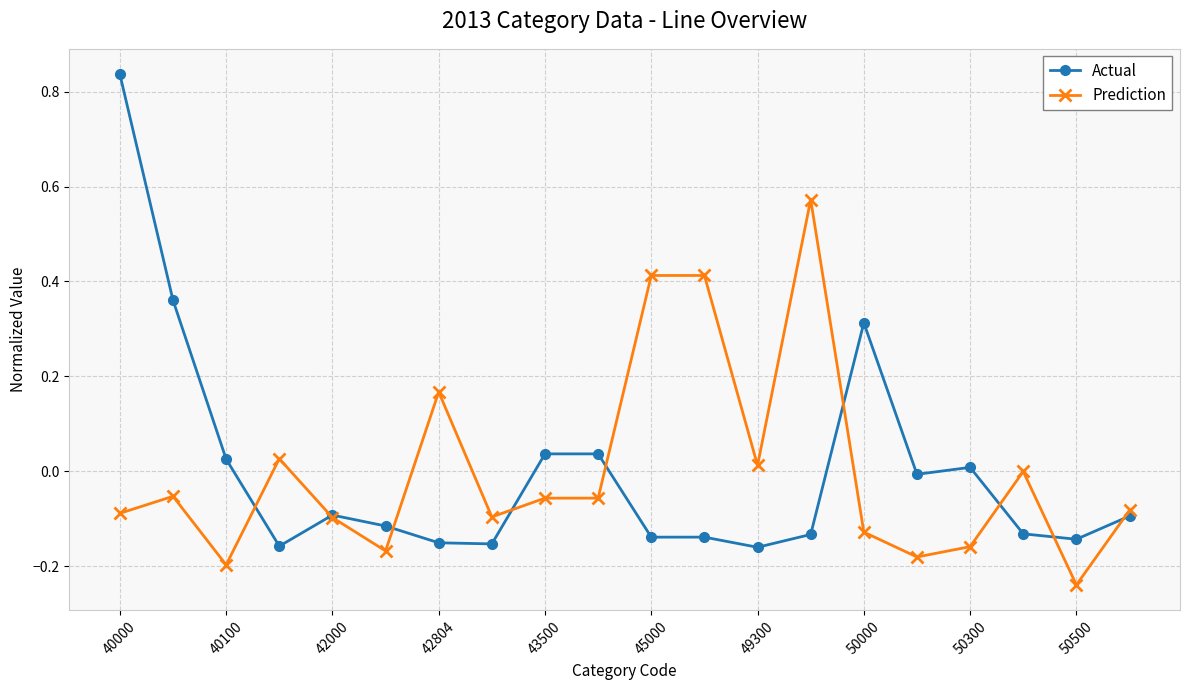

Which series has the largest range (max minus min)?

Actual